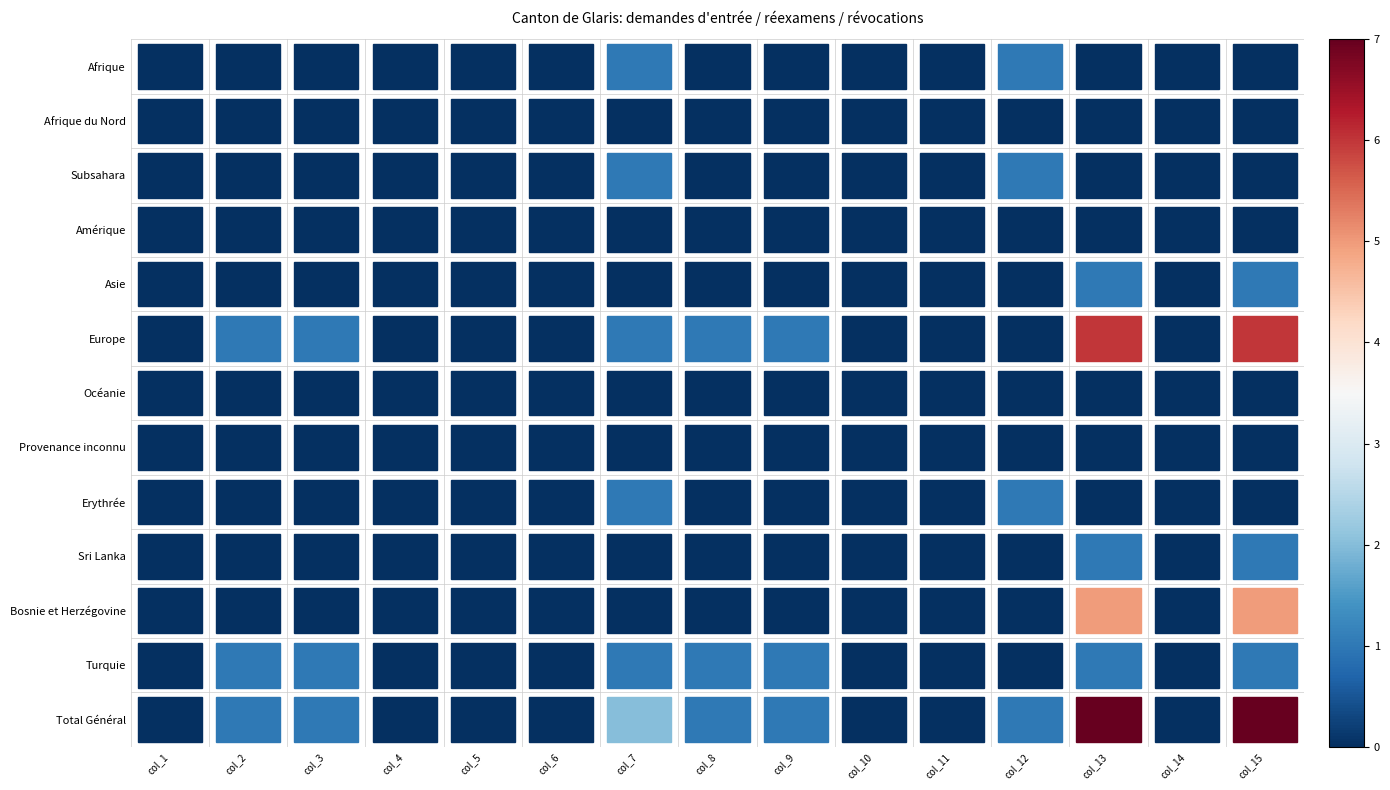

What is the difference between the maximum and minimum values in the Total Général series?

7